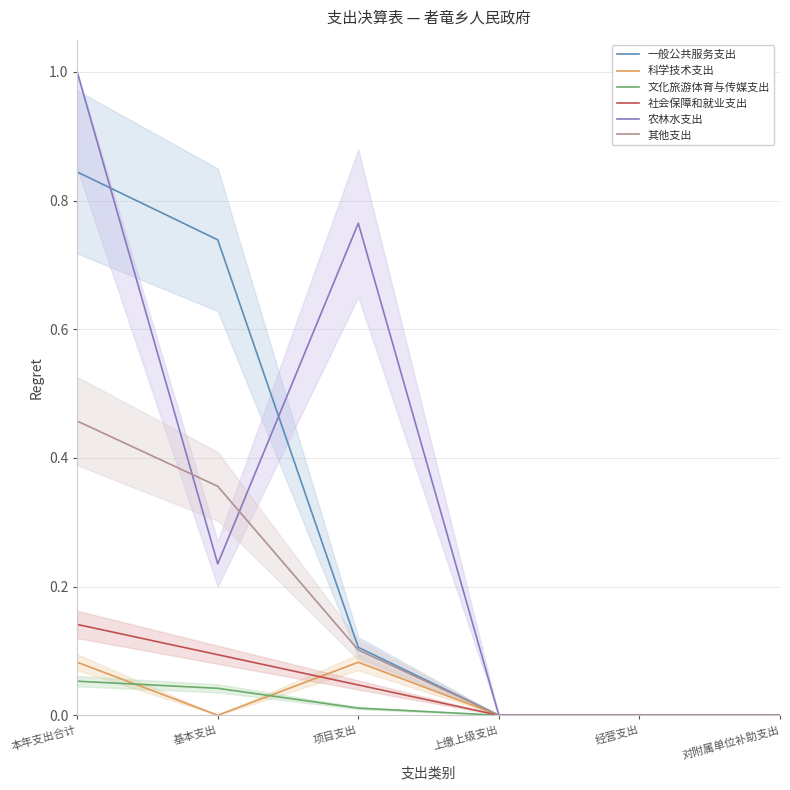

Between 项目支出 and 对附属单位补助支出, which series saw the biggest shift?

农林水支出